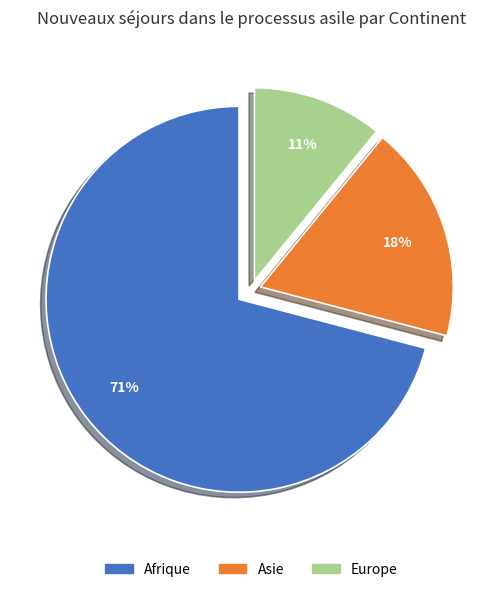

What is the largest slice in the pie chart?

Afrique